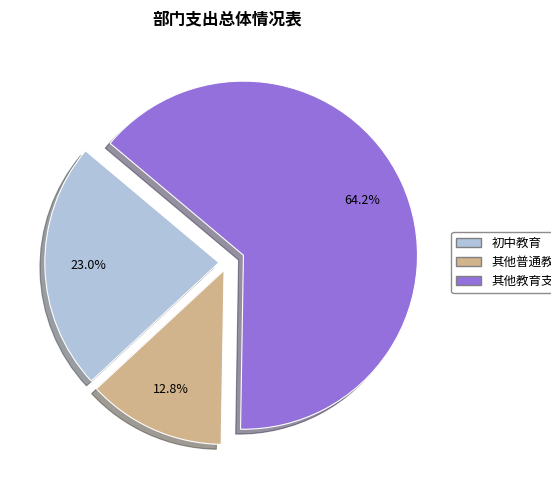

What portion of the pie excludes 其他教育支出?

35.8%